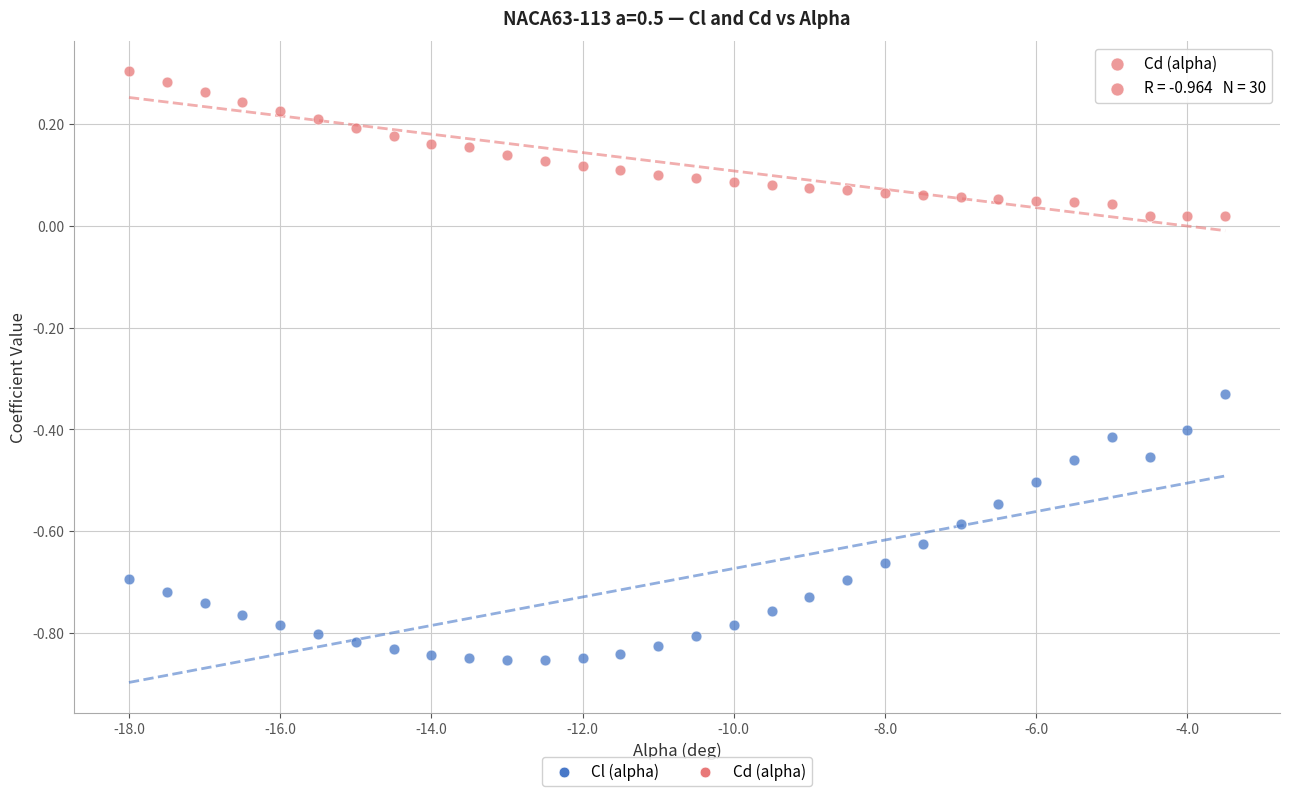

Across all data points, what is the range of Y values (max minus min)?

1.2